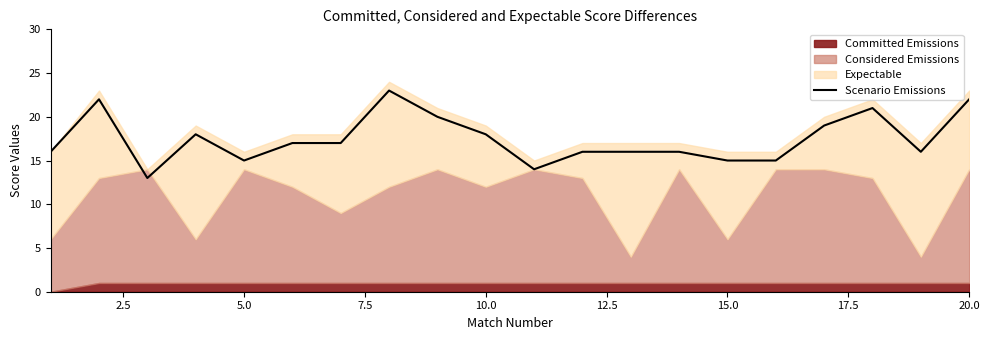

What is the maximum value for Scenario Emissions?

23